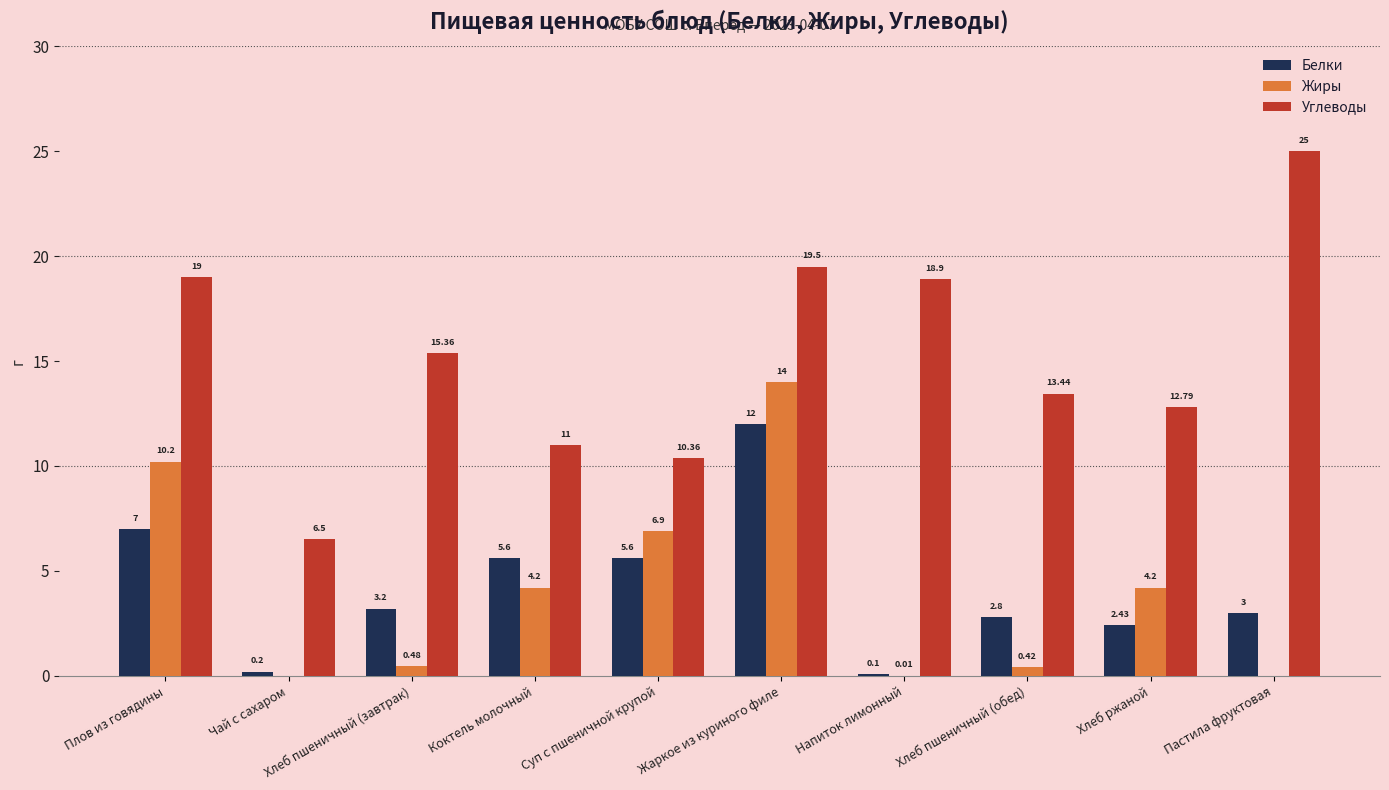

The Белки series shows 3.0 at Пастила фруктовая. True or false?

True